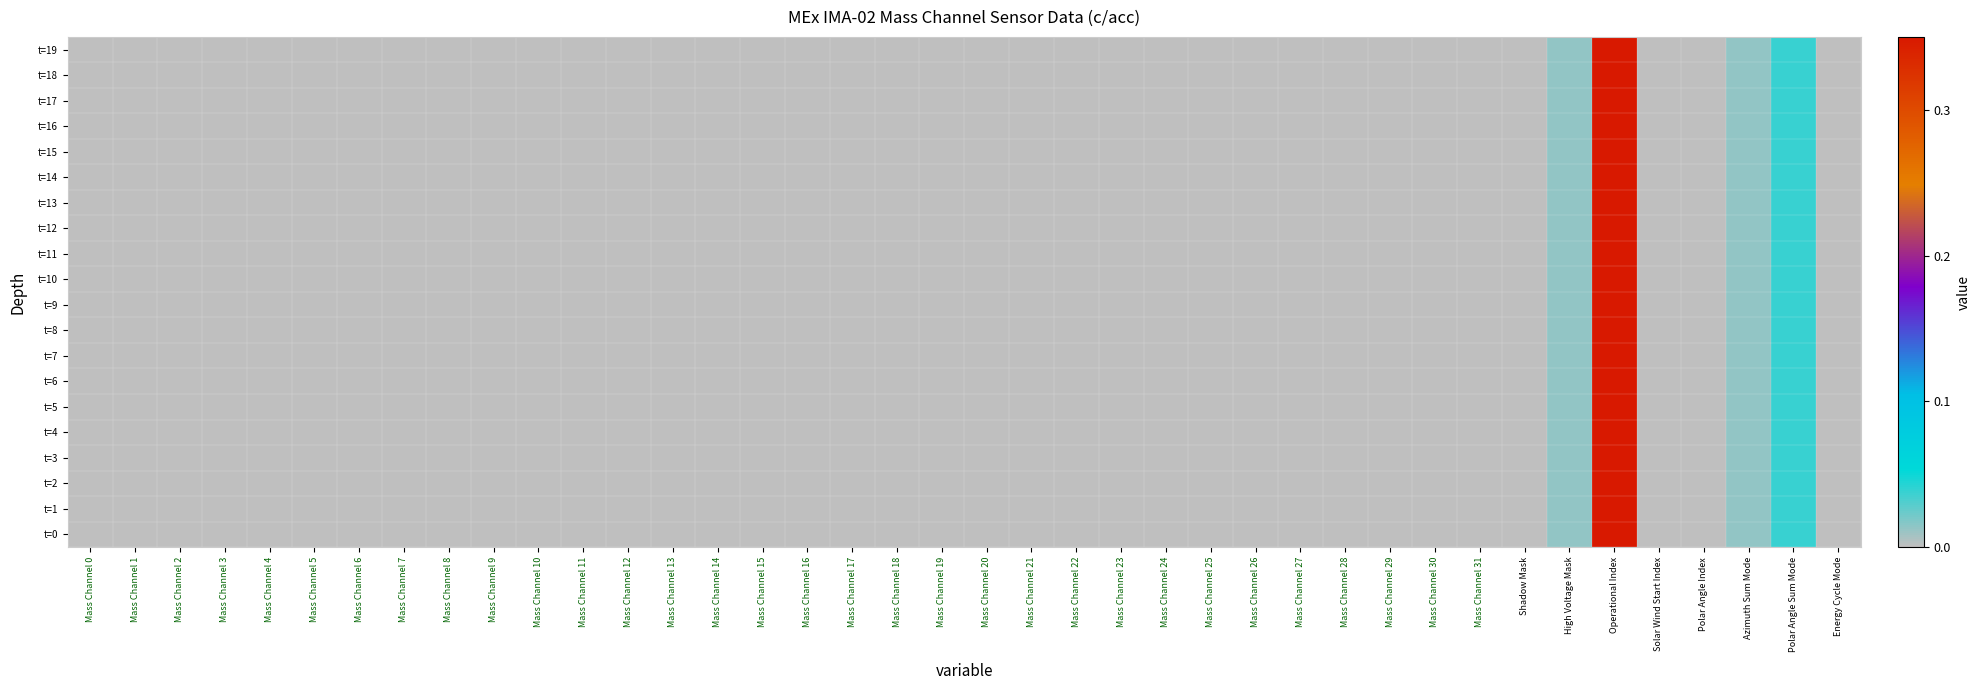

Reading left to right, list all the values displayed in this chart.

t=0: Mass Channel 0=0.0	Mass Channel 1=0.0	Mass Channel 2=0.0	Mass Channel 3=0.0	Mass Channel 4=0.0	Mass Channel 5=0.0	Mass Channel 6=0.0	Mass Channel 7=0.0	Mass Channel 8=0.0	Mass Channel 9=0.0	Mass Channel 10=0.0	Mass Channel 11=0.0	Mass Channel 12=0.0	Mass Channel 13=0.0	Mass Channel 14=0.0	Mass Channel 15=0.0	Mass Channel 16=0.0	Mass Channel 17=0.0	Mass Channel 18=0.0	Mass Channel 19=0.0	Mass Channel 20=0.0	Mass Channel 21=0.0	Mass Channel 22=0.0	Mass Channel 23=0.0	Mass Channel 24=0.0	Mass Channel 25=0.0	Mass Channel 26=0.0	Mass Channel 27=0.0	Mass Channel 28=0.0	Mass Channel 29=0.0	Mass Channel 30=0.0	Mass Channel 31=0.0	Shadow Mask=0.0	High Voltage Mask=0.0	Operational Index=0.3	Solar Wind Start Index=0.0	Polar Angle Index=0.0	Azimuth Sum Mode=0.0	Polar Angle Sum Mode=0.0	Energy Cycle Mode=0.0
t=1: Mass Channel 0=0.0	Mass Channel 1=0.0	Mass Channel 2=0.0	Mass Channel 3=0.0	Mass Channel 4=0.0	Mass Channel 5=0.0	Mass Channel 6=0.0	Mass Channel 7=0.0	Mass Channel 8=0.0	Mass Channel 9=0.0	Mass Channel 10=0.0	Mass Channel 11=0.0	Mass Channel 12=0.0	Mass Channel 13=0.0	Mass Channel 14=0.0	Mass Channel 15=0.0	Mass Channel 16=0.0	Mass Channel 17=0.0	Mass Channel 18=0.0	Mass Channel 19=0.0	Mass Channel 20=0.0	Mass Channel 21=0.0	Mass Channel 22=0.0	Mass Channel 23=0.0	Mass Channel 24=0.0	Mass Channel 25=0.0	Mass Channel 26=0.0	Mass Channel 27=0.0	Mass Channel 28=0.0	Mass Channel 29=0.0	Mass Channel 30=0.0	Mass Channel 31=0.0	Shadow Mask=0.0	High Voltage Mask=0.0	Operational Index=0.3	Solar Wind Start Index=0.0	Polar Angle Index=0.0	Azimuth Sum Mode=0.0	Polar Angle Sum Mode=0.0	Energy Cycle Mode=0.0
t=2: Mass Channel 0=0.0	Mass Channel 1=0.0	Mass Channel 2=0.0	Mass Channel 3=0.0	Mass Channel 4=0.0	Mass Channel 5=0.0	Mass Channel 6=0.0	Mass Channel 7=0.0	Mass Channel 8=0.0	Mass Channel 9=0.0	Mass Channel 10=0.0	Mass Channel 11=0.0	Mass Channel 12=0.0	Mass Channel 13=0.0	Mass Channel 14=0.0	Mass Channel 15=0.0	Mass Channel 16=0.0	Mass Channel 17=0.0	Mass Channel 18=0.0	Mass Channel 19=0.0	Mass Channel 20=0.0	Mass Channel 21=0.0	Mass Channel 22=0.0	Mass Channel 23=0.0	Mass Channel 24=0.0	Mass Channel 25=0.0	Mass Channel 26=0.0	Mass Channel 27=0.0	Mass Channel 28=0.0	Mass Channel 29=0.0	Mass Channel 30=0.0	Mass Channel 31=0.0	Shadow Mask=0.0	High Voltage Mask=0.0	Operational Index=0.3	Solar Wind Start Index=0.0	Polar Angle Index=0.0	Azimuth Sum Mode=0.0	Polar Angle Sum Mode=0.0	Energy Cycle Mode=0.0
t=3: Mass Channel 0=0.0	Mass Channel 1=0.0	Mass Channel 2=0.0	Mass Channel 3=0.0	Mass Channel 4=0.0	Mass Channel 5=0.0	Mass Channel 6=0.0	Mass Channel 7=0.0	Mass Channel 8=0.0	Mass Channel 9=0.0	Mass Channel 10=0.0	Mass Channel 11=0.0	Mass Channel 12=0.0	Mass Channel 13=0.0	Mass Channel 14=0.0	Mass Channel 15=0.0	Mass Channel 16=0.0	Mass Channel 17=0.0	Mass Channel 18=0.0	Mass Channel 19=0.0	Mass Channel 20=0.0	Mass Channel 21=0.0	Mass Channel 22=0.0	Mass Channel 23=0.0	Mass Channel 24=0.0	Mass Channel 25=0.0	Mass Channel 26=0.0	Mass Channel 27=0.0	Mass Channel 28=0.0	Mass Channel 29=0.0	Mass Channel 30=0.0	Mass Channel 31=0.0	Shadow Mask=0.0	High Voltage Mask=0.0	Operational Index=0.3	Solar Wind Start Index=0.0	Polar Angle Index=0.0	Azimuth Sum Mode=0.0	Polar Angle Sum Mode=0.0	Energy Cycle Mode=0.0
t=4: Mass Channel 0=0.0	Mass Channel 1=0.0	Mass Channel 2=0.0	Mass Channel 3=0.0	Mass Channel 4=0.0	Mass Channel 5=0.0	Mass Channel 6=0.0	Mass Channel 7=0.0	Mass Channel 8=0.0	Mass Channel 9=0.0	Mass Channel 10=0.0	Mass Channel 11=0.0	Mass Channel 12=0.0	Mass Channel 13=0.0	Mass Channel 14=0.0	Mass Channel 15=0.0	Mass Channel 16=0.0	Mass Channel 17=0.0	Mass Channel 18=0.0	Mass Channel 19=0.0	Mass Channel 20=0.0	Mass Channel 21=0.0	Mass Channel 22=0.0	Mass Channel 23=0.0	Mass Channel 24=0.0	Mass Channel 25=0.0	Mass Channel 26=0.0	Mass Channel 27=0.0	Mass Channel 28=0.0	Mass Channel 29=0.0	Mass Channel 30=0.0	Mass Channel 31=0.0	Shadow Mask=0.0	High Voltage Mask=0.0	Operational Index=0.3	Solar Wind Start Index=0.0	Polar Angle Index=0.0	Azimuth Sum Mode=0.0	Polar Angle Sum Mode=0.0	Energy Cycle Mode=0.0
t=5: Mass Channel 0=0.0	Mass Channel 1=0.0	Mass Channel 2=0.0	Mass Channel 3=0.0	Mass Channel 4=0.0	Mass Channel 5=0.0	Mass Channel 6=0.0	Mass Channel 7=0.0	Mass Channel 8=0.0	Mass Channel 9=0.0	Mass Channel 10=0.0	Mass Channel 11=0.0	Mass Channel 12=0.0	Mass Channel 13=0.0	Mass Channel 14=0.0	Mass Channel 15=0.0	Mass Channel 16=0.0	Mass Channel 17=0.0	Mass Channel 18=0.0	Mass Channel 19=0.0	Mass Channel 20=0.0	Mass Channel 21=0.0	Mass Channel 22=0.0	Mass Channel 23=0.0	Mass Channel 24=0.0	Mass Channel 25=0.0	Mass Channel 26=0.0	Mass Channel 27=0.0	Mass Channel 28=0.0	Mass Channel 29=0.0	Mass Channel 30=0.0	Mass Channel 31=0.0	Shadow Mask=0.0	High Voltage Mask=0.0	Operational Index=0.3	Solar Wind Start Index=0.0	Polar Angle Index=0.0	Azimuth Sum Mode=0.0	Polar Angle Sum Mode=0.0	Energy Cycle Mode=0.0
t=6: Mass Channel 0=0.0	Mass Channel 1=0.0	Mass Channel 2=0.0	Mass Channel 3=0.0	Mass Channel 4=0.0	Mass Channel 5=0.0	Mass Channel 6=0.0	Mass Channel 7=0.0	Mass Channel 8=0.0	Mass Channel 9=0.0	Mass Channel 10=0.0	Mass Channel 11=0.0	Mass Channel 12=0.0	Mass Channel 13=0.0	Mass Channel 14=0.0	Mass Channel 15=0.0	Mass Channel 16=0.0	Mass Channel 17=0.0	Mass Channel 18=0.0	Mass Channel 19=0.0	Mass Channel 20=0.0	Mass Channel 21=0.0	Mass Channel 22=0.0	Mass Channel 23=0.0	Mass Channel 24=0.0	Mass Channel 25=0.0	Mass Channel 26=0.0	Mass Channel 27=0.0	Mass Channel 28=0.0	Mass Channel 29=0.0	Mass Channel 30=0.0	Mass Channel 31=0.0	Shadow Mask=0.0	High Voltage Mask=0.0	Operational Index=0.3	Solar Wind Start Index=0.0	Polar Angle Index=0.0	Azimuth Sum Mode=0.0	Polar Angle Sum Mode=0.0	Energy Cycle Mode=0.0
t=7: Mass Channel 0=0.0	Mass Channel 1=0.0	Mass Channel 2=0.0	Mass Channel 3=0.0	Mass Channel 4=0.0	Mass Channel 5=0.0	Mass Channel 6=0.0	Mass Channel 7=0.0	Mass Channel 8=0.0	Mass Channel 9=0.0	Mass Channel 10=0.0	Mass Channel 11=0.0	Mass Channel 12=0.0	Mass Channel 13=0.0	Mass Channel 14=0.0	Mass Channel 15=0.0	Mass Channel 16=0.0	Mass Channel 17=0.0	Mass Channel 18=0.0	Mass Channel 19=0.0	Mass Channel 20=0.0	Mass Channel 21=0.0	Mass Channel 22=0.0	Mass Channel 23=0.0	Mass Channel 24=0.0	Mass Channel 25=0.0	Mass Channel 26=0.0	Mass Channel 27=0.0	Mass Channel 28=0.0	Mass Channel 29=0.0	Mass Channel 30=0.0	Mass Channel 31=0.0	Shadow Mask=0.0	High Voltage Mask=0.0	Operational Index=0.3	Solar Wind Start Index=0.0	Polar Angle Index=0.0	Azimuth Sum Mode=0.0	Polar Angle Sum Mode=0.0	Energy Cycle Mode=0.0
t=8: Mass Channel 0=0.0	Mass Channel 1=0.0	Mass Channel 2=0.0	Mass Channel 3=0.0	Mass Channel 4=0.0	Mass Channel 5=0.0	Mass Channel 6=0.0	Mass Channel 7=0.0	Mass Channel 8=0.0	Mass Channel 9=0.0	Mass Channel 10=0.0	Mass Channel 11=0.0	Mass Channel 12=0.0	Mass Channel 13=0.0	Mass Channel 14=0.0	Mass Channel 15=0.0	Mass Channel 16=0.0	Mass Channel 17=0.0	Mass Channel 18=0.0	Mass Channel 19=0.0	Mass Channel 20=0.0	Mass Channel 21=0.0	Mass Channel 22=0.0	Mass Channel 23=0.0	Mass Channel 24=0.0	Mass Channel 25=0.0	Mass Channel 26=0.0	Mass Channel 27=0.0	Mass Channel 28=0.0	Mass Channel 29=0.0	Mass Channel 30=0.0	Mass Channel 31=0.0	Shadow Mask=0.0	High Voltage Mask=0.0	Operational Index=0.3	Solar Wind Start Index=0.0	Polar Angle Index=0.0	Azimuth Sum Mode=0.0	Polar Angle Sum Mode=0.0	Energy Cycle Mode=0.0
t=9: Mass Channel 0=0.0	Mass Channel 1=0.0	Mass Channel 2=0.0	Mass Channel 3=0.0	Mass Channel 4=0.0	Mass Channel 5=0.0	Mass Channel 6=0.0	Mass Channel 7=0.0	Mass Channel 8=0.0	Mass Channel 9=0.0	Mass Channel 10=0.0	Mass Channel 11=0.0	Mass Channel 12=0.0	Mass Channel 13=0.0	Mass Channel 14=0.0	Mass Channel 15=0.0	Mass Channel 16=0.0	Mass Channel 17=0.0	Mass Channel 18=0.0	Mass Channel 19=0.0	Mass Channel 20=0.0	Mass Channel 21=0.0	Mass Channel 22=0.0	Mass Channel 23=0.0	Mass Channel 24=0.0	Mass Channel 25=0.0	Mass Channel 26=0.0	Mass Channel 27=0.0	Mass Channel 28=0.0	Mass Channel 29=0.0	Mass Channel 30=0.0	Mass Channel 31=0.0	Shadow Mask=0.0	High Voltage Mask=0.0	Operational Index=0.3	Solar Wind Start Index=0.0	Polar Angle Index=0.0	Azimuth Sum Mode=0.0	Polar Angle Sum Mode=0.0	Energy Cycle Mode=0.0
t=10: Mass Channel 0=0.0	Mass Channel 1=0.0	Mass Channel 2=0.0	Mass Channel 3=0.0	Mass Channel 4=0.0	Mass Channel 5=0.0	Mass Channel 6=0.0	Mass Channel 7=0.0	Mass Channel 8=0.0	Mass Channel 9=0.0	Mass Channel 10=0.0	Mass Channel 11=0.0	Mass Channel 12=0.0	Mass Channel 13=0.0	Mass Channel 14=0.0	Mass Channel 15=0.0	Mass Channel 16=0.0	Mass Channel 17=0.0	Mass Channel 18=0.0	Mass Channel 19=0.0	Mass Channel 20=0.0	Mass Channel 21=0.0	Mass Channel 22=0.0	Mass Channel 23=0.0	Mass Channel 24=0.0	Mass Channel 25=0.0	Mass Channel 26=0.0	Mass Channel 27=0.0	Mass Channel 28=0.0	Mass Channel 29=0.0	Mass Channel 30=0.0	Mass Channel 31=0.0	Shadow Mask=0.0	High Voltage Mask=0.0	Operational Index=0.3	Solar Wind Start Index=0.0	Polar Angle Index=0.0	Azimuth Sum Mode=0.0	Polar Angle Sum Mode=0.0	Energy Cycle Mode=0.0
t=11: Mass Channel 0=0.0	Mass Channel 1=0.0	Mass Channel 2=0.0	Mass Channel 3=0.0	Mass Channel 4=0.0	Mass Channel 5=0.0	Mass Channel 6=0.0	Mass Channel 7=0.0	Mass Channel 8=0.0	Mass Channel 9=0.0	Mass Channel 10=0.0	Mass Channel 11=0.0	Mass Channel 12=0.0	Mass Channel 13=0.0	Mass Channel 14=0.0	Mass Channel 15=0.0	Mass Channel 16=0.0	Mass Channel 17=0.0	Mass Channel 18=0.0	Mass Channel 19=0.0	Mass Channel 20=0.0	Mass Channel 21=0.0	Mass Channel 22=0.0	Mass Channel 23=0.0	Mass Channel 24=0.0	Mass Channel 25=0.0	Mass Channel 26=0.0	Mass Channel 27=0.0	Mass Channel 28=0.0	Mass Channel 29=0.0	Mass Channel 30=0.0	Mass Channel 31=0.0	Shadow Mask=0.0	High Voltage Mask=0.0	Operational Index=0.3	Solar Wind Start Index=0.0	Polar Angle Index=0.0	Azimuth Sum Mode=0.0	Polar Angle Sum Mode=0.0	Energy Cycle Mode=0.0
t=12: Mass Channel 0=0.0	Mass Channel 1=0.0	Mass Channel 2=0.0	Mass Channel 3=0.0	Mass Channel 4=0.0	Mass Channel 5=0.0	Mass Channel 6=0.0	Mass Channel 7=0.0	Mass Channel 8=0.0	Mass Channel 9=0.0	Mass Channel 10=0.0	Mass Channel 11=0.0	Mass Channel 12=0.0	Mass Channel 13=0.0	Mass Channel 14=0.0	Mass Channel 15=0.0	Mass Channel 16=0.0	Mass Channel 17=0.0	Mass Channel 18=0.0	Mass Channel 19=0.0	Mass Channel 20=0.0	Mass Channel 21=0.0	Mass Channel 22=0.0	Mass Channel 23=0.0	Mass Channel 24=0.0	Mass Channel 25=0.0	Mass Channel 26=0.0	Mass Channel 27=0.0	Mass Channel 28=0.0	Mass Channel 29=0.0	Mass Channel 30=0.0	Mass Channel 31=0.0	Shadow Mask=0.0	High Voltage Mask=0.0	Operational Index=0.3	Solar Wind Start Index=0.0	Polar Angle Index=0.0	Azimuth Sum Mode=0.0	Polar Angle Sum Mode=0.0	Energy Cycle Mode=0.0
t=13: Mass Channel 0=0.0	Mass Channel 1=0.0	Mass Channel 2=0.0	Mass Channel 3=0.0	Mass Channel 4=0.0	Mass Channel 5=0.0	Mass Channel 6=0.0	Mass Channel 7=0.0	Mass Channel 8=0.0	Mass Channel 9=0.0	Mass Channel 10=0.0	Mass Channel 11=0.0	Mass Channel 12=0.0	Mass Channel 13=0.0	Mass Channel 14=0.0	Mass Channel 15=0.0	Mass Channel 16=0.0	Mass Channel 17=0.0	Mass Channel 18=0.0	Mass Channel 19=0.0	Mass Channel 20=0.0	Mass Channel 21=0.0	Mass Channel 22=0.0	Mass Channel 23=0.0	Mass Channel 24=0.0	Mass Channel 25=0.0	Mass Channel 26=0.0	Mass Channel 27=0.0	Mass Channel 28=0.0	Mass Channel 29=0.0	Mass Channel 30=0.0	Mass Channel 31=0.0	Shadow Mask=0.0	High Voltage Mask=0.0	Operational Index=0.3	Solar Wind Start Index=0.0	Polar Angle Index=0.0	Azimuth Sum Mode=0.0	Polar Angle Sum Mode=0.0	Energy Cycle Mode=0.0
t=14: Mass Channel 0=0.0	Mass Channel 1=0.0	Mass Channel 2=0.0	Mass Channel 3=0.0	Mass Channel 4=0.0	Mass Channel 5=0.0	Mass Channel 6=0.0	Mass Channel 7=0.0	Mass Channel 8=0.0	Mass Channel 9=0.0	Mass Channel 10=0.0	Mass Channel 11=0.0	Mass Channel 12=0.0	Mass Channel 13=0.0	Mass Channel 14=0.0	Mass Channel 15=0.0	Mass Channel 16=0.0	Mass Channel 17=0.0	Mass Channel 18=0.0	Mass Channel 19=0.0	Mass Channel 20=0.0	Mass Channel 21=0.0	Mass Channel 22=0.0	Mass Channel 23=0.0	Mass Channel 24=0.0	Mass Channel 25=0.0	Mass Channel 26=0.0	Mass Channel 27=0.0	Mass Channel 28=0.0	Mass Channel 29=0.0	Mass Channel 30=0.0	Mass Channel 31=0.0	Shadow Mask=0.0	High Voltage Mask=0.0	Operational Index=0.3	Solar Wind Start Index=0.0	Polar Angle Index=0.0	Azimuth Sum Mode=0.0	Polar Angle Sum Mode=0.0	Energy Cycle Mode=0.0
t=15: Mass Channel 0=0.0	Mass Channel 1=0.0	Mass Channel 2=0.0	Mass Channel 3=0.0	Mass Channel 4=0.0	Mass Channel 5=0.0	Mass Channel 6=0.0	Mass Channel 7=0.0	Mass Channel 8=0.0	Mass Channel 9=0.0	Mass Channel 10=0.0	Mass Channel 11=0.0	Mass Channel 12=0.0	Mass Channel 13=0.0	Mass Channel 14=0.0	Mass Channel 15=0.0	Mass Channel 16=0.0	Mass Channel 17=0.0	Mass Channel 18=0.0	Mass Channel 19=0.0	Mass Channel 20=0.0	Mass Channel 21=0.0	Mass Channel 22=0.0	Mass Channel 23=0.0	Mass Channel 24=0.0	Mass Channel 25=0.0	Mass Channel 26=0.0	Mass Channel 27=0.0	Mass Channel 28=0.0	Mass Channel 29=0.0	Mass Channel 30=0.0	Mass Channel 31=0.0	Shadow Mask=0.0	High Voltage Mask=0.0	Operational Index=0.3	Solar Wind Start Index=0.0	Polar Angle Index=0.0	Azimuth Sum Mode=0.0	Polar Angle Sum Mode=0.0	Energy Cycle Mode=0.0
t=16: Mass Channel 0=0.0	Mass Channel 1=0.0	Mass Channel 2=0.0	Mass Channel 3=0.0	Mass Channel 4=0.0	Mass Channel 5=0.0	Mass Channel 6=0.0	Mass Channel 7=0.0	Mass Channel 8=0.0	Mass Channel 9=0.0	Mass Channel 10=0.0	Mass Channel 11=0.0	Mass Channel 12=0.0	Mass Channel 13=0.0	Mass Channel 14=0.0	Mass Channel 15=0.0	Mass Channel 16=0.0	Mass Channel 17=0.0	Mass Channel 18=0.0	Mass Channel 19=0.0	Mass Channel 20=0.0	Mass Channel 21=0.0	Mass Channel 22=0.0	Mass Channel 23=0.0	Mass Channel 24=0.0	Mass Channel 25=0.0	Mass Channel 26=0.0	Mass Channel 27=0.0	Mass Channel 28=0.0	Mass Channel 29=0.0	Mass Channel 30=0.0	Mass Channel 31=0.0	Shadow Mask=0.0	High Voltage Mask=0.0	Operational Index=0.3	Solar Wind Start Index=0.0	Polar Angle Index=0.0	Azimuth Sum Mode=0.0	Polar Angle Sum Mode=0.0	Energy Cycle Mode=0.0
t=17: Mass Channel 0=0.0	Mass Channel 1=0.0	Mass Channel 2=0.0	Mass Channel 3=0.0	Mass Channel 4=0.0	Mass Channel 5=0.0	Mass Channel 6=0.0	Mass Channel 7=0.0	Mass Channel 8=0.0	Mass Channel 9=0.0	Mass Channel 10=0.0	Mass Channel 11=0.0	Mass Channel 12=0.0	Mass Channel 13=0.0	Mass Channel 14=0.0	Mass Channel 15=0.0	Mass Channel 16=0.0	Mass Channel 17=0.0	Mass Channel 18=0.0	Mass Channel 19=0.0	Mass Channel 20=0.0	Mass Channel 21=0.0	Mass Channel 22=0.0	Mass Channel 23=0.0	Mass Channel 24=0.0	Mass Channel 25=0.0	Mass Channel 26=0.0	Mass Channel 27=0.0	Mass Channel 28=0.0	Mass Channel 29=0.0	Mass Channel 30=0.0	Mass Channel 31=0.0	Shadow Mask=0.0	High Voltage Mask=0.0	Operational Index=0.3	Solar Wind Start Index=0.0	Polar Angle Index=0.0	Azimuth Sum Mode=0.0	Polar Angle Sum Mode=0.0	Energy Cycle Mode=0.0
t=18: Mass Channel 0=0.0	Mass Channel 1=0.0	Mass Channel 2=0.0	Mass Channel 3=0.0	Mass Channel 4=0.0	Mass Channel 5=0.0	Mass Channel 6=0.0	Mass Channel 7=0.0	Mass Channel 8=0.0	Mass Channel 9=0.0	Mass Channel 10=0.0	Mass Channel 11=0.0	Mass Channel 12=0.0	Mass Channel 13=0.0	Mass Channel 14=0.0	Mass Channel 15=0.0	Mass Channel 16=0.0	Mass Channel 17=0.0	Mass Channel 18=0.0	Mass Channel 19=0.0	Mass Channel 20=0.0	Mass Channel 21=0.0	Mass Channel 22=0.0	Mass Channel 23=0.0	Mass Channel 24=0.0	Mass Channel 25=0.0	Mass Channel 26=0.0	Mass Channel 27=0.0	Mass Channel 28=0.0	Mass Channel 29=0.0	Mass Channel 30=0.0	Mass Channel 31=0.0	Shadow Mask=0.0	High Voltage Mask=0.0	Operational Index=0.3	Solar Wind Start Index=0.0	Polar Angle Index=0.0	Azimuth Sum Mode=0.0	Polar Angle Sum Mode=0.0	Energy Cycle Mode=0.0
t=19: Mass Channel 0=0.0	Mass Channel 1=0.0	Mass Channel 2=0.0	Mass Channel 3=0.0	Mass Channel 4=0.0	Mass Channel 5=0.0	Mass Channel 6=0.0	Mass Channel 7=0.0	Mass Channel 8=0.0	Mass Channel 9=0.0	Mass Channel 10=0.0	Mass Channel 11=0.0	Mass Channel 12=0.0	Mass Channel 13=0.0	Mass Channel 14=0.0	Mass Channel 15=0.0	Mass Channel 16=0.0	Mass Channel 17=0.0	Mass Channel 18=0.0	Mass Channel 19=0.0	Mass Channel 20=0.0	Mass Channel 21=0.0	Mass Channel 22=0.0	Mass Channel 23=0.0	Mass Channel 24=0.0	Mass Channel 25=0.0	Mass Channel 26=0.0	Mass Channel 27=0.0	Mass Channel 28=0.0	Mass Channel 29=0.0	Mass Channel 30=0.0	Mass Channel 31=0.0	Shadow Mask=0.0	High Voltage Mask=0.0	Operational Index=0.3	Solar Wind Start Index=0.0	Polar Angle Index=0.0	Azimuth Sum Mode=0.0	Polar Angle Sum Mode=0.0	Energy Cycle Mode=0.0